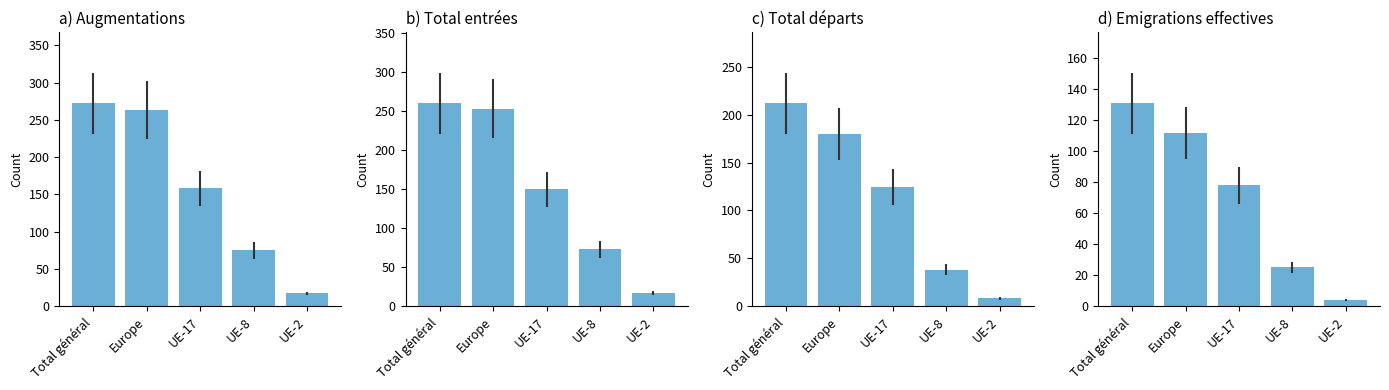

Which series has the widest spread of values?

Augmentations